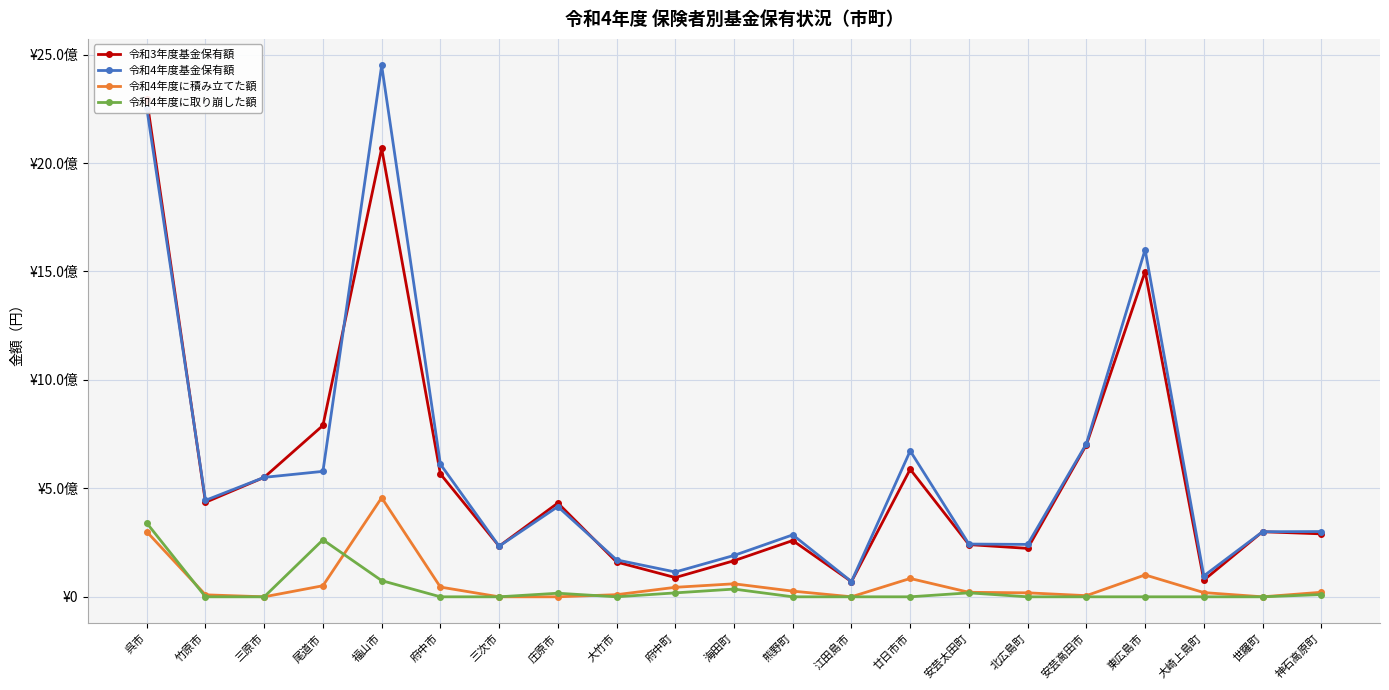

At which label does 令和4年度基金保有額 reach its minimum?

江田島市